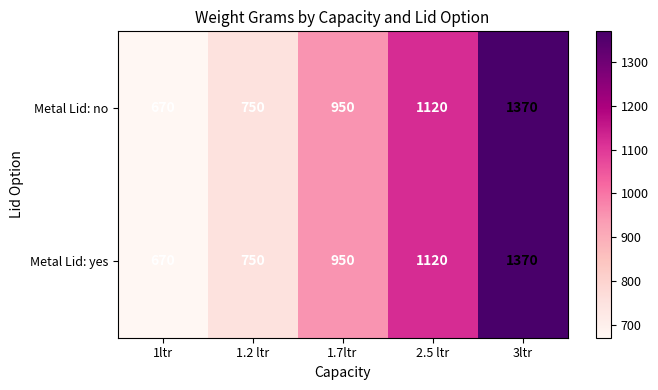

True or false: Metal Lid: yes has a value of 670 at 1ltr.

True